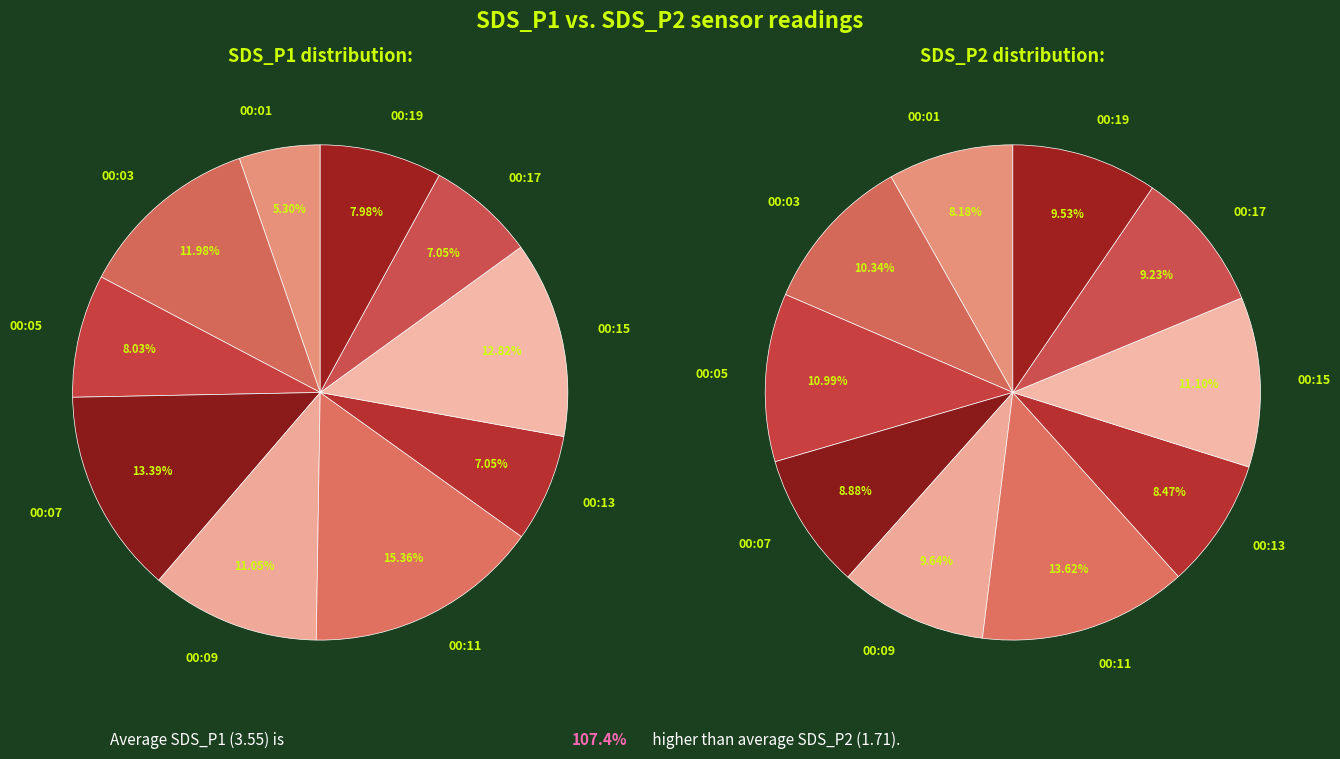

Which slice is the largest?

00:11